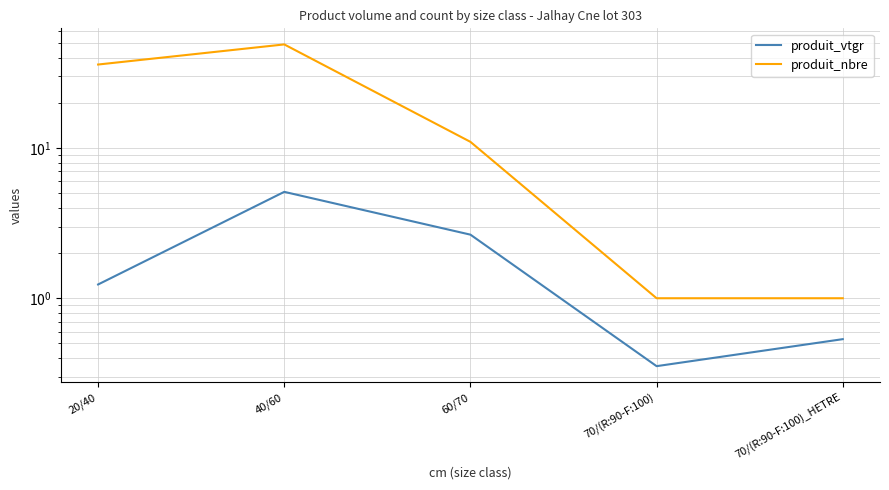

What is the spread (max minus min) of values at 40/60?

43.9